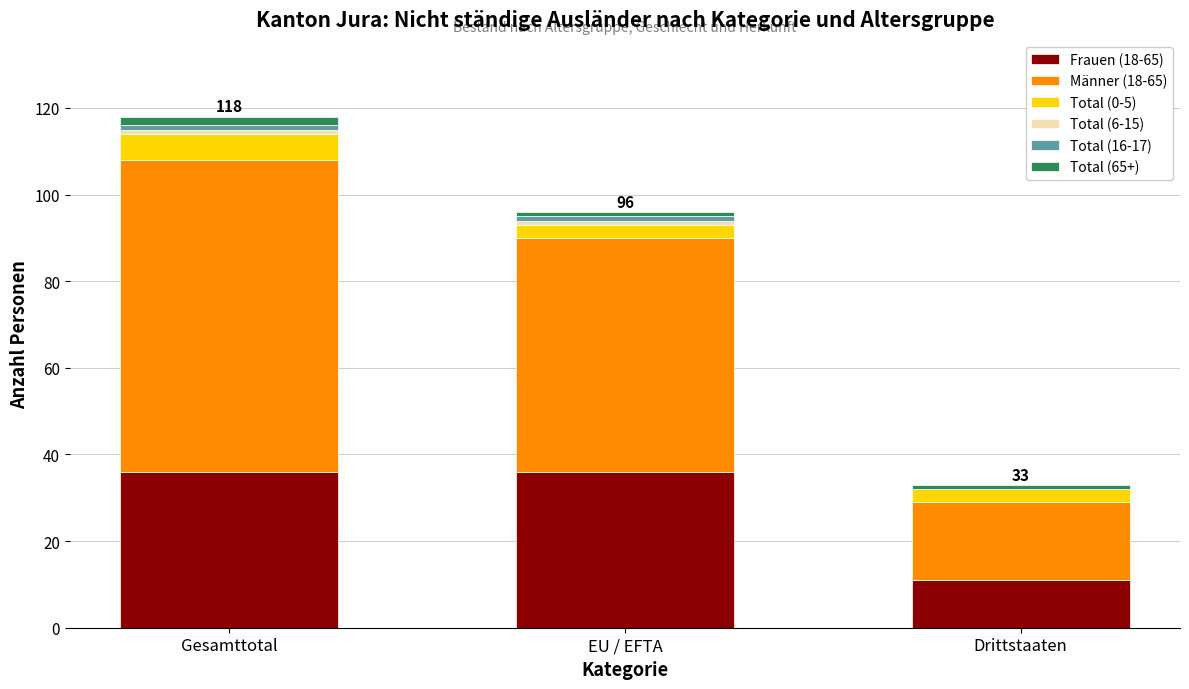

The Frauen (18-65) series shows 18 at EU / EFTA. True or false?

False